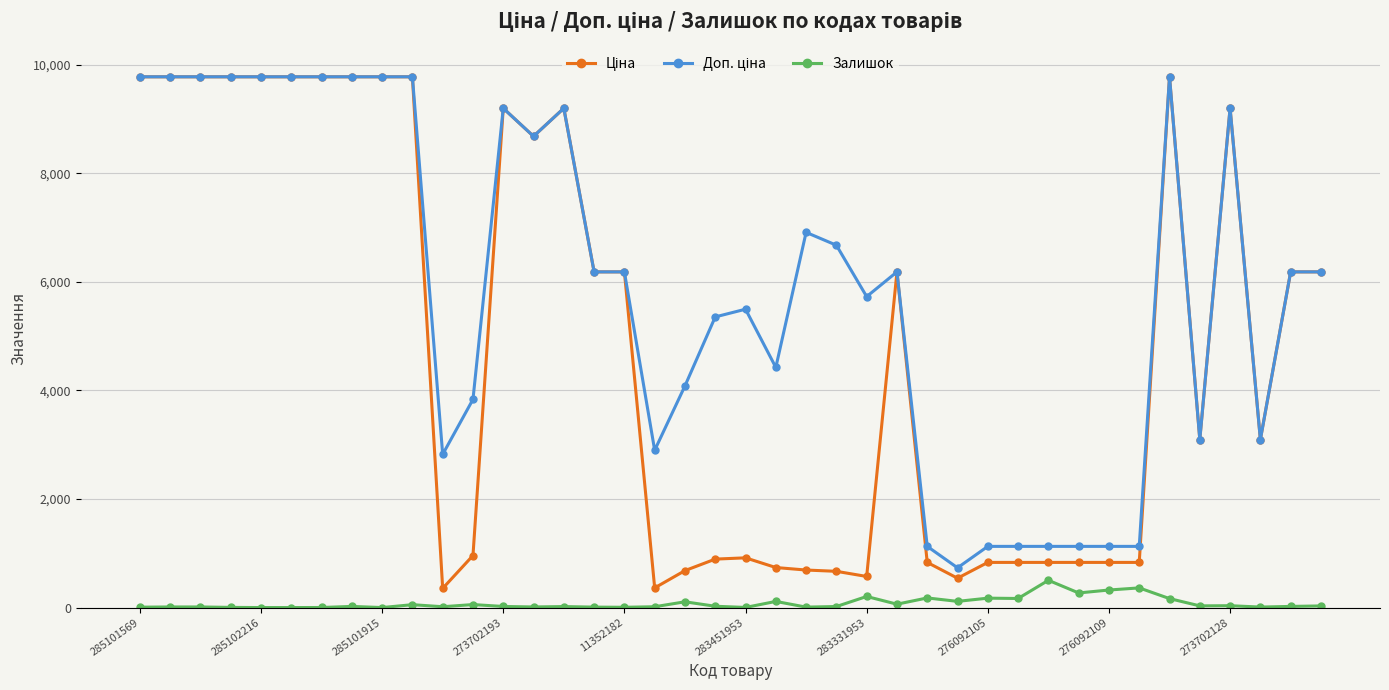

What is the maximum value shown in the chart?

9775.5